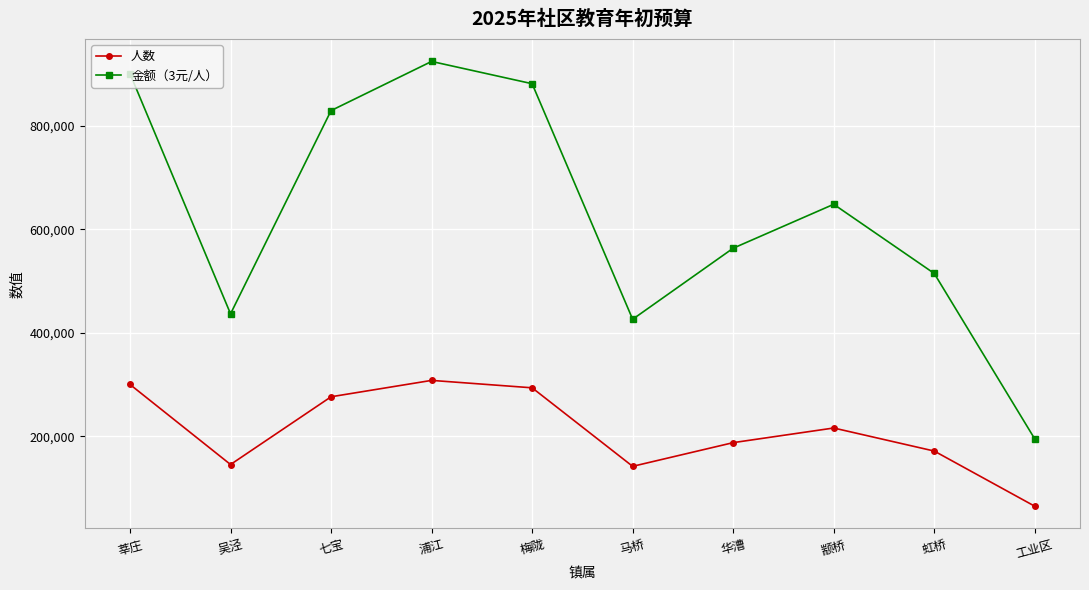

The value of 人数 at 浦江 is 308002. True or false?

True